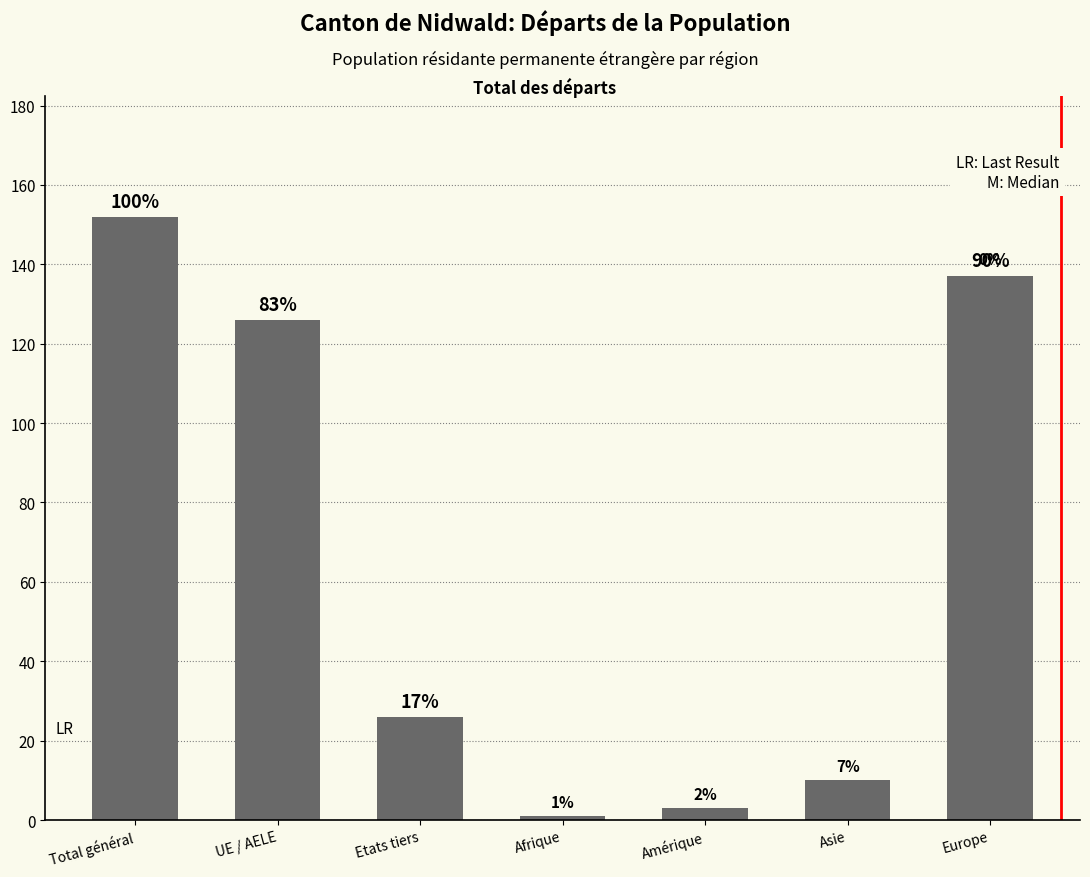

List the labels in order of value, smallest first.

Afrique, Amérique, Asie, Etats tiers, UE / AELE, Europe, Total général